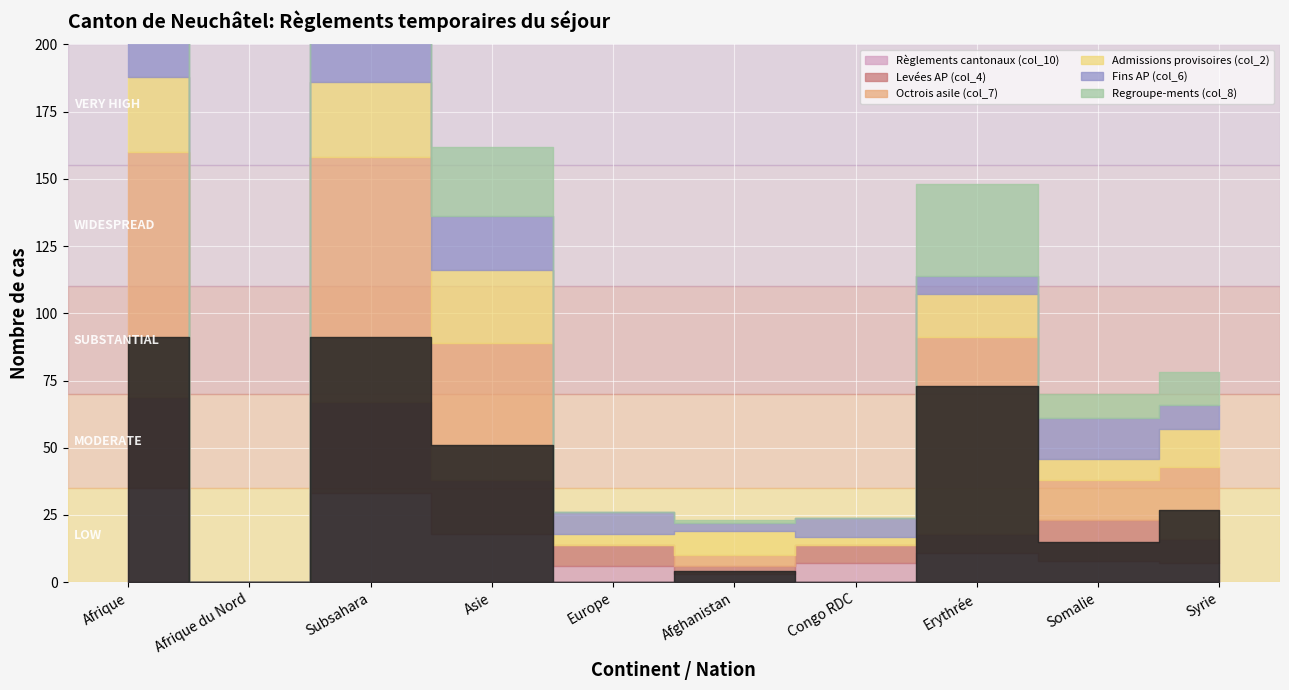

What are all the series names shown in the legend?

Règlements cantonaux (col_10), Levées AP (col_4), Octrois asile (col_7), Admissions provisoires (col_2), Fins AP (col_6), Regroupe-ments (col_8)